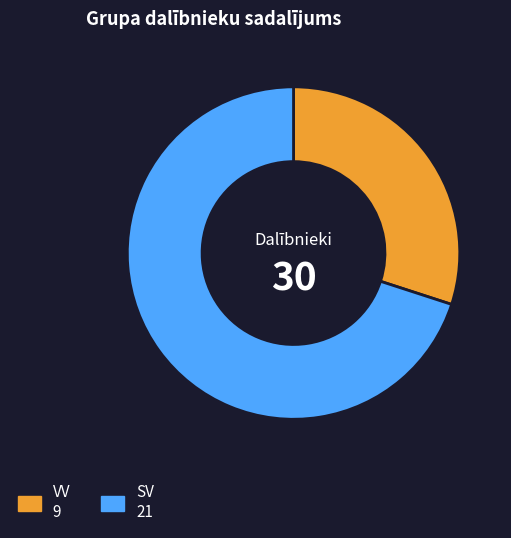

Between SV and VV, which is larger?

SV